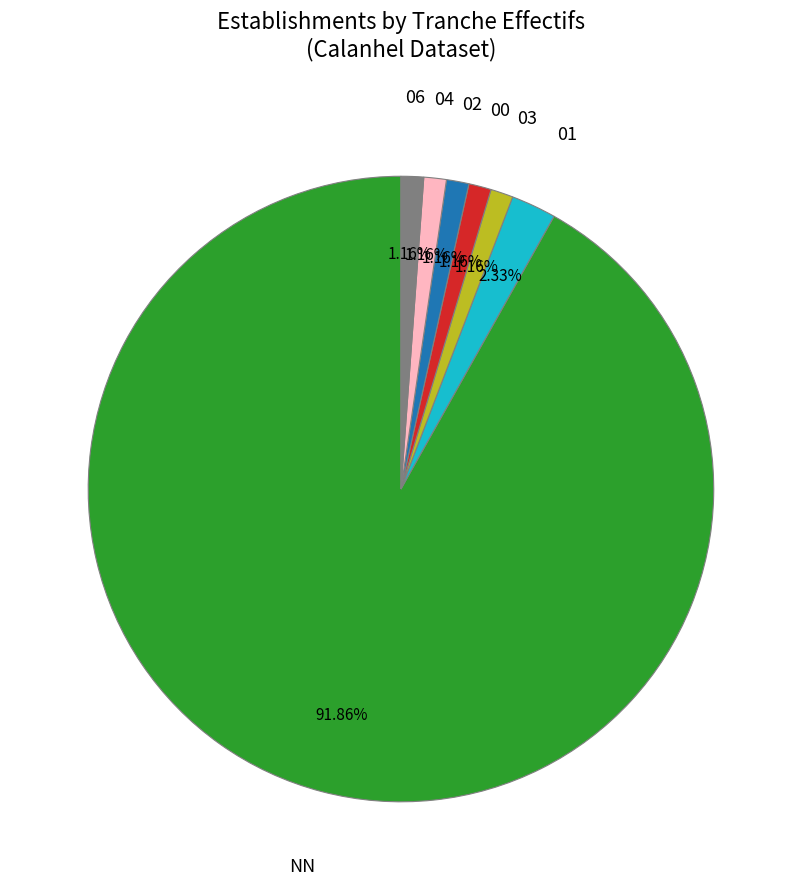

Does NN represent more than half of the total?

Yes